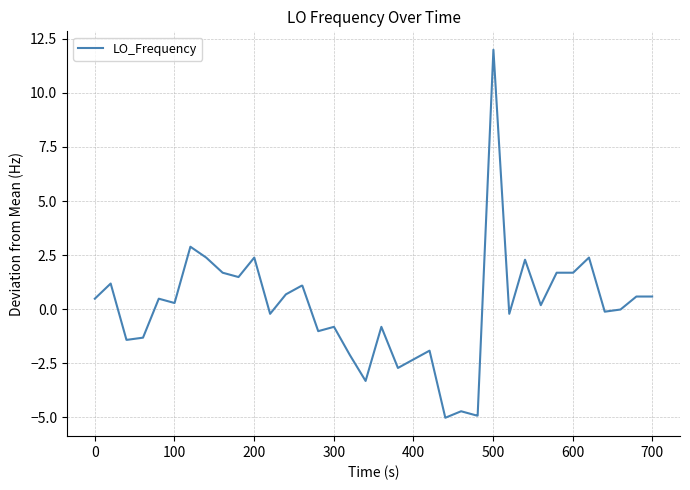

What is the minimum value shown in the chart?

-5.0